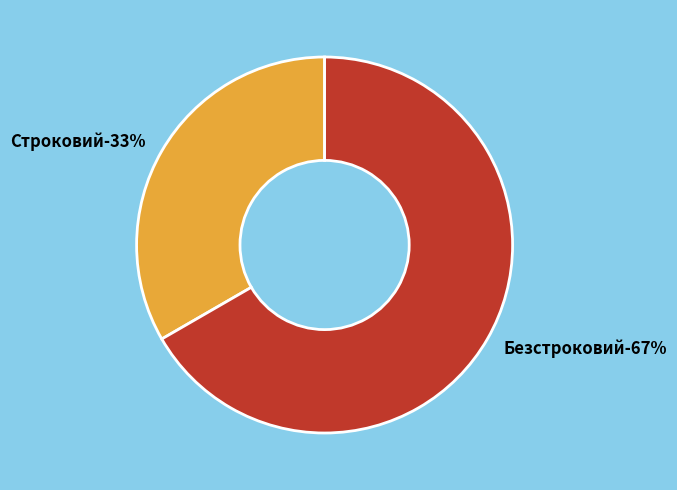

What is the majority slice?

Безстроковий